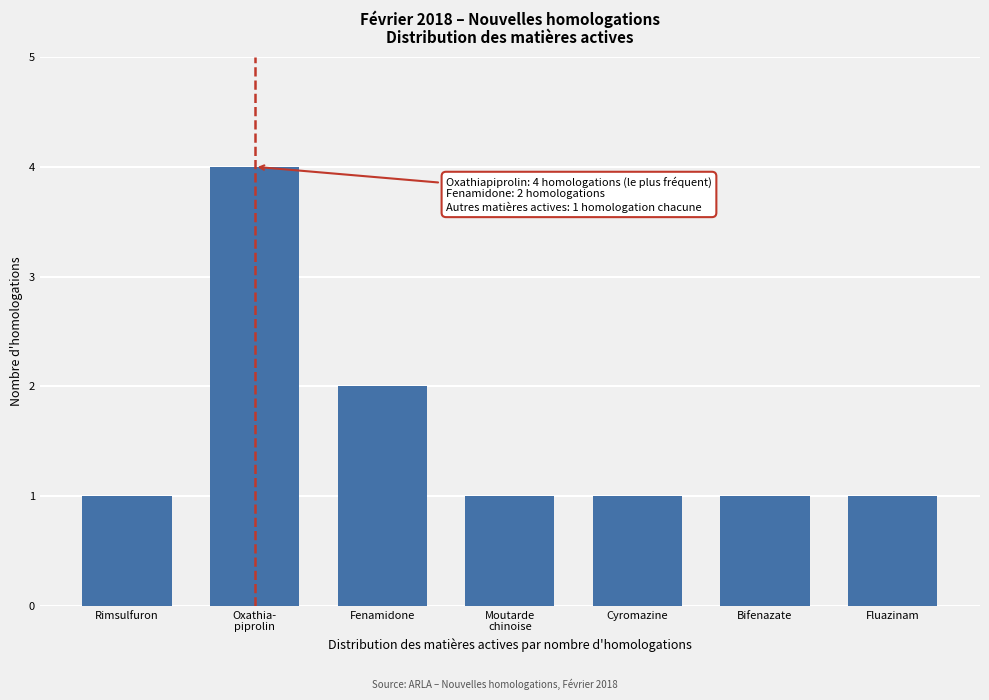

Reading left to right, what are all the values shown in this chart?

1	4	2	1	1	1	1